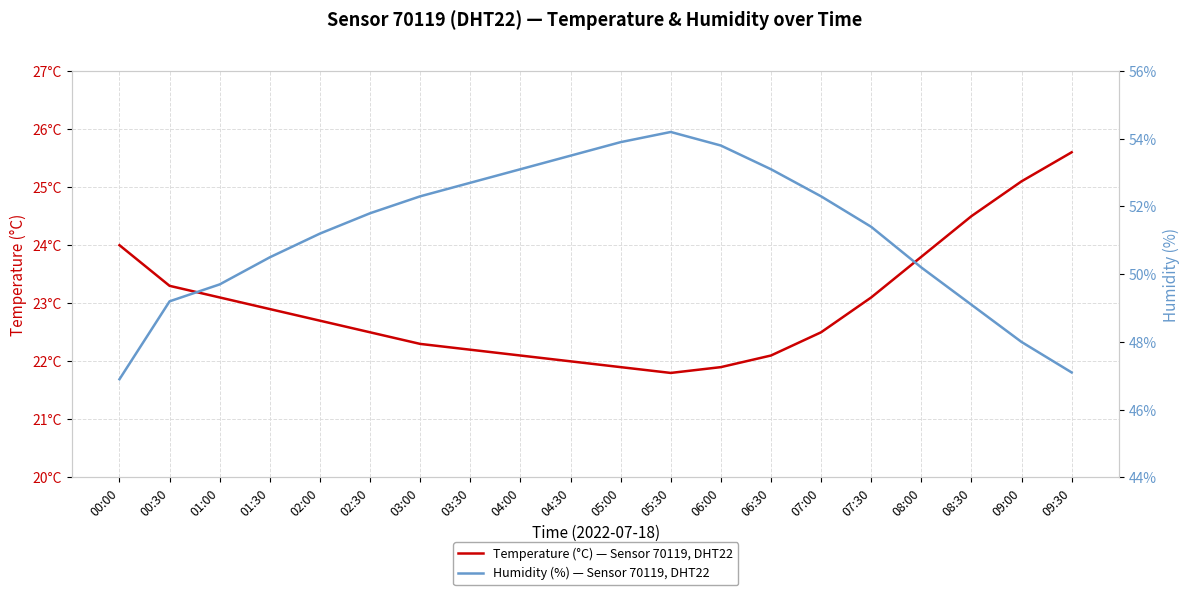

In Temperature (°C) — Sensor 70119, DHT22, how many points are lower than both neighbors (excluding endpoints)?

1